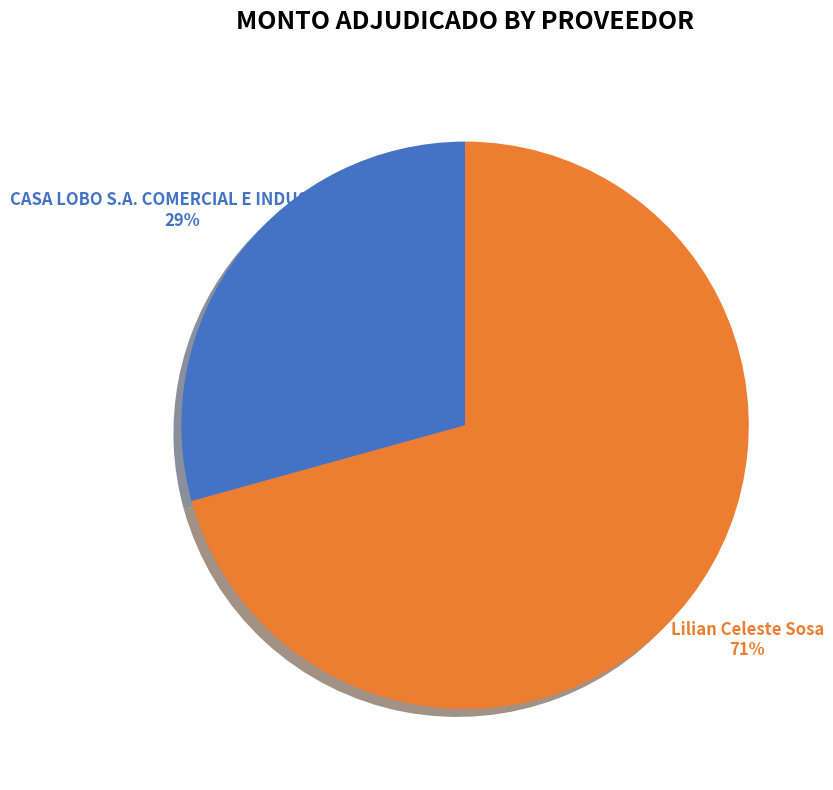

Which slice is the largest?

Lilian Celeste Sosa